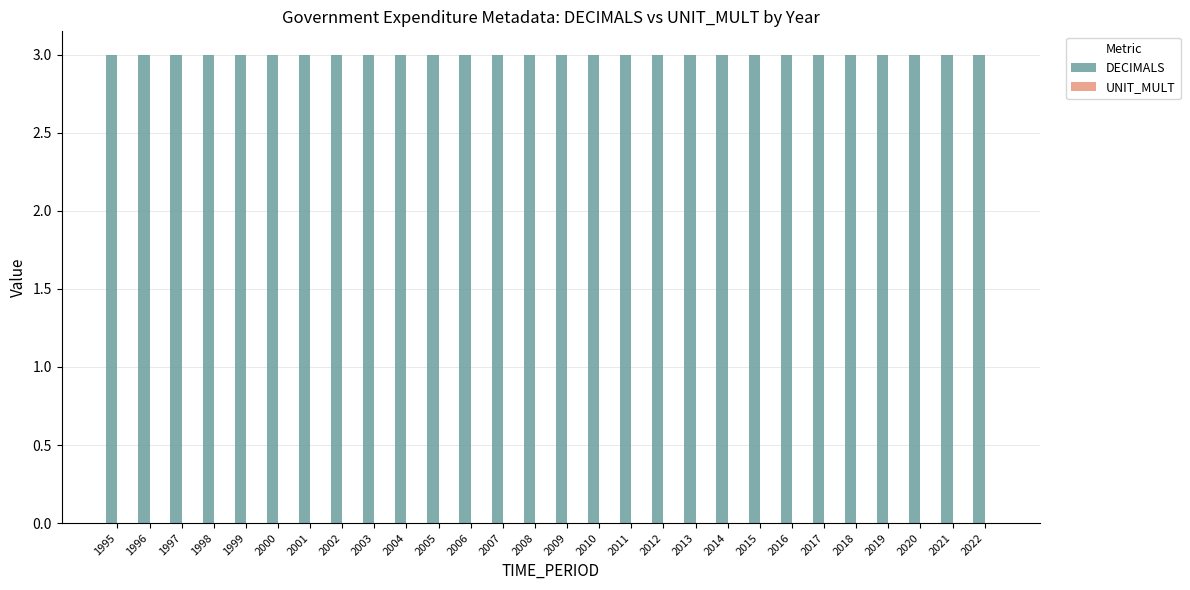

Which label corresponds to the smallest value in the chart?

1995